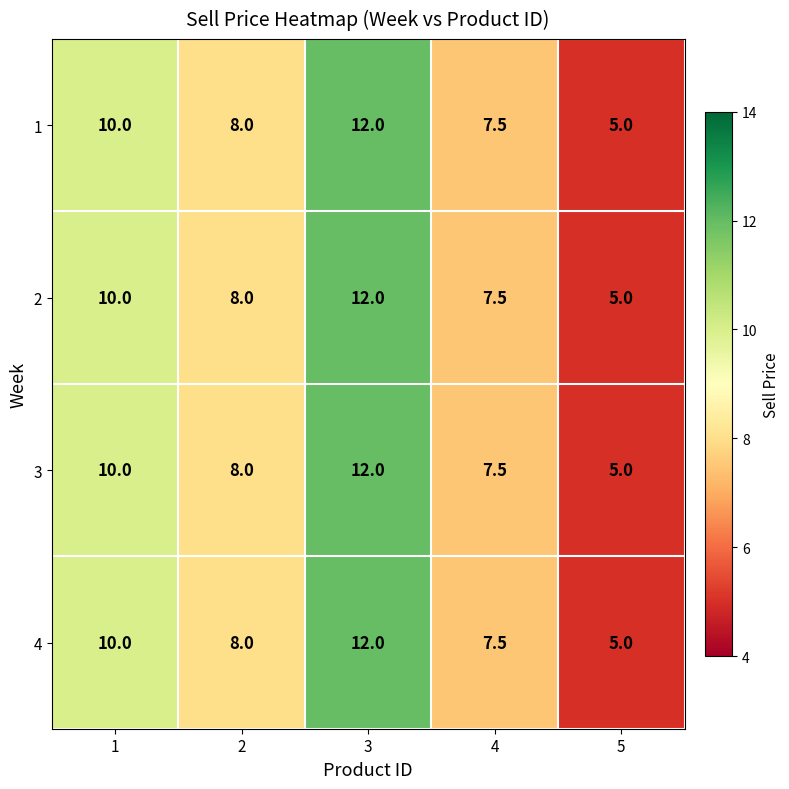

What is the average value of the 1 series?

8.5